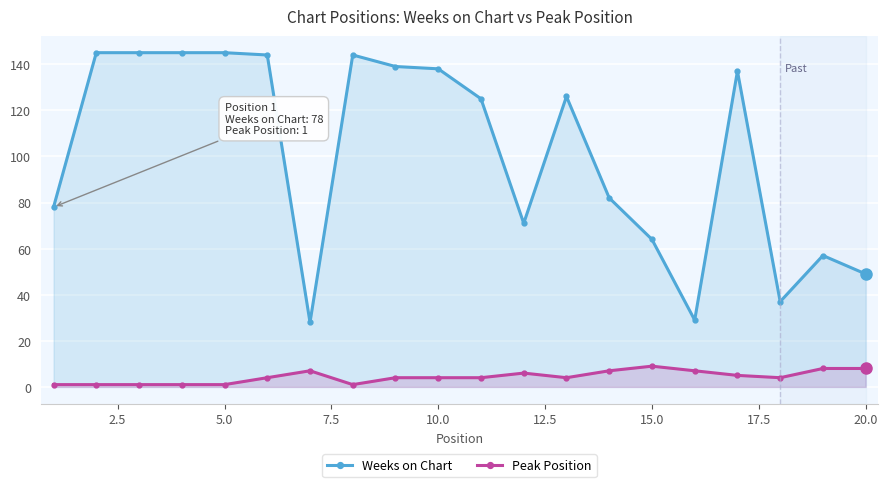

Reading left to right, list all the values displayed in this chart.

Weeks on Chart: 78	145	145	145	145	144	28	144	139	138	125	71	126	82	64	29	137	37	57	49
Peak Position: 1	1	1	1	1	4	7	1	4	4	4	6	4	7	9	7	5	4	8	8